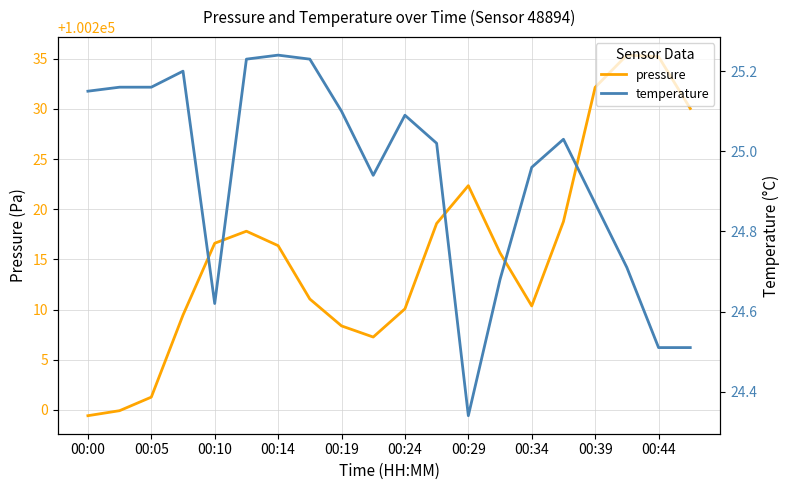

What is the difference between the pressure values at 00:39 and 00:00?

32.7